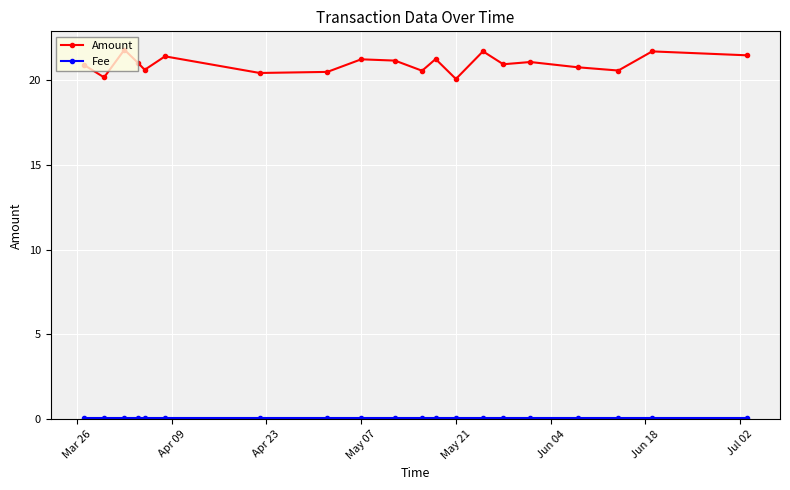

Which series has the widest spread of values?

Amount